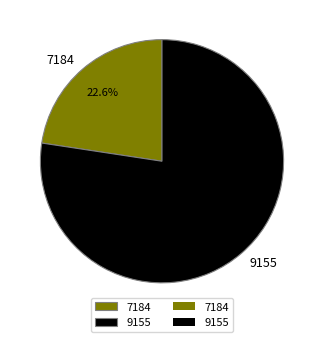

Which category has the smallest portion of the pie?

7184